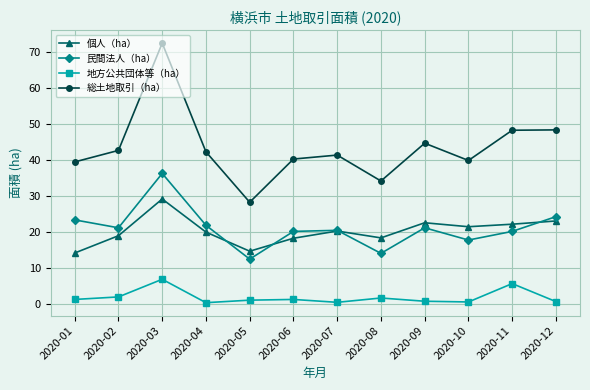

What is the total value across all series at 2020-02?

84.9